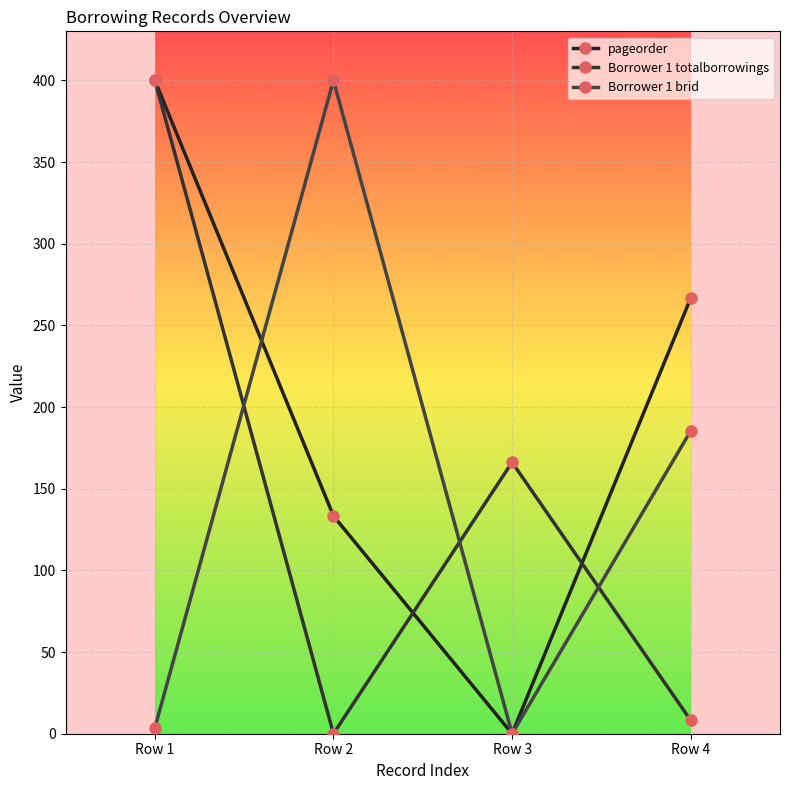

What is the total value across all series at Row 4?

460.2